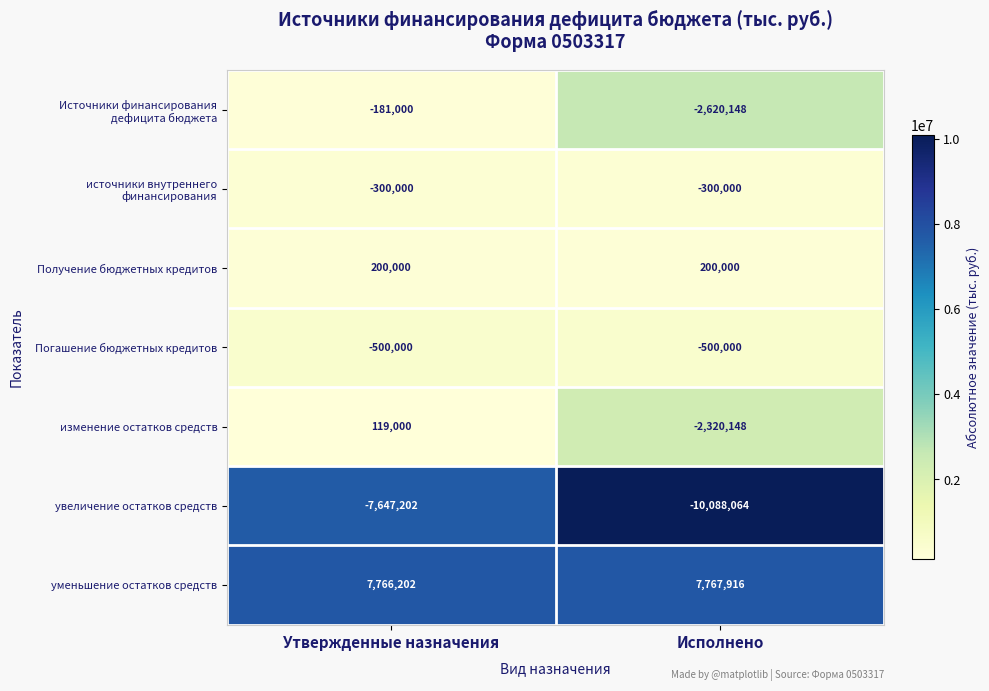

What is the difference between the maximum and minimum values in the изменение остатков средств series?

2439148